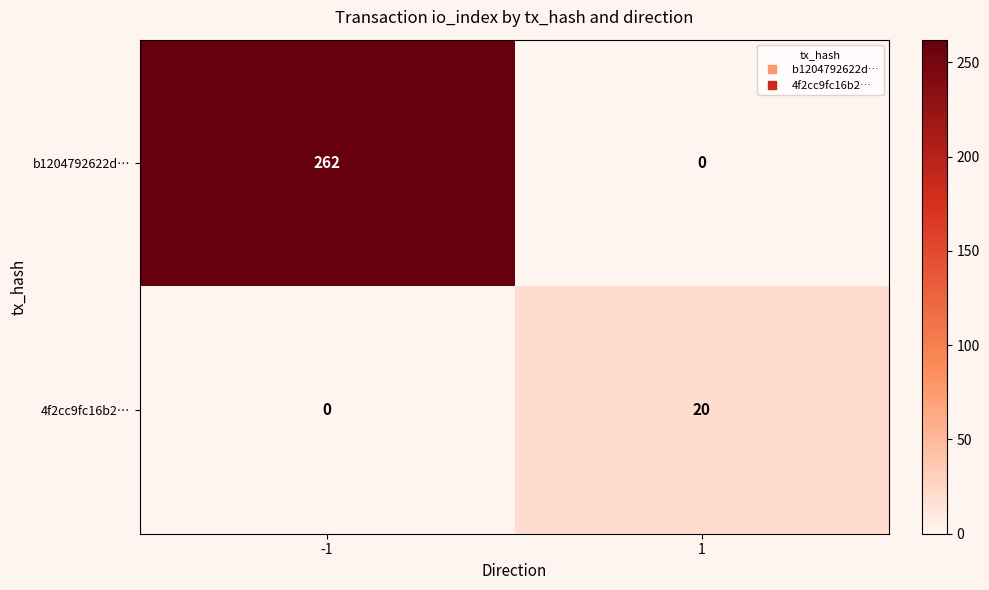

The value of b1204792622d… at -1 is 262. True or false?

True